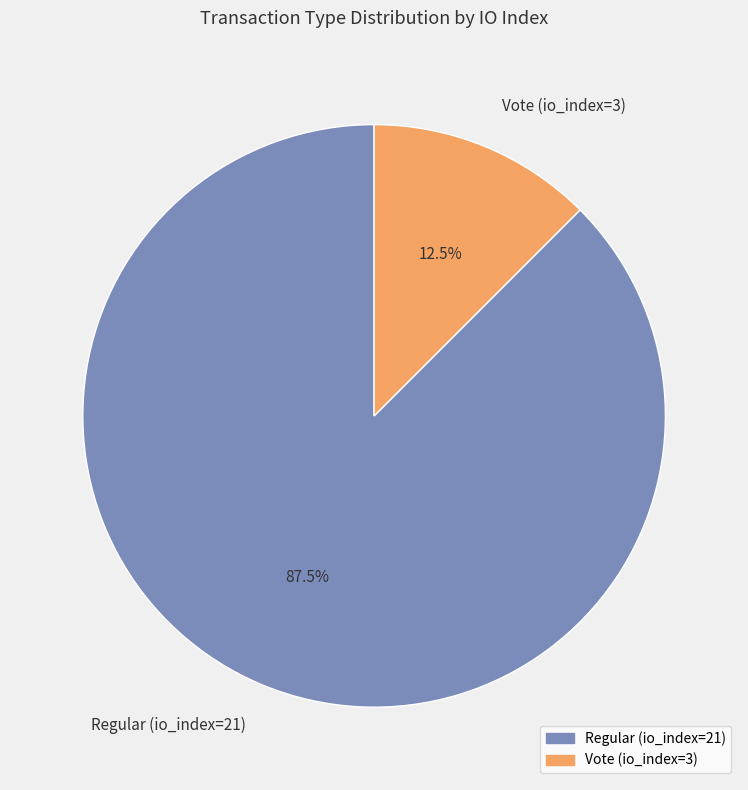

Rank the categories by value from highest to lowest.

Regular (io_index=21), Vote (io_index=3)